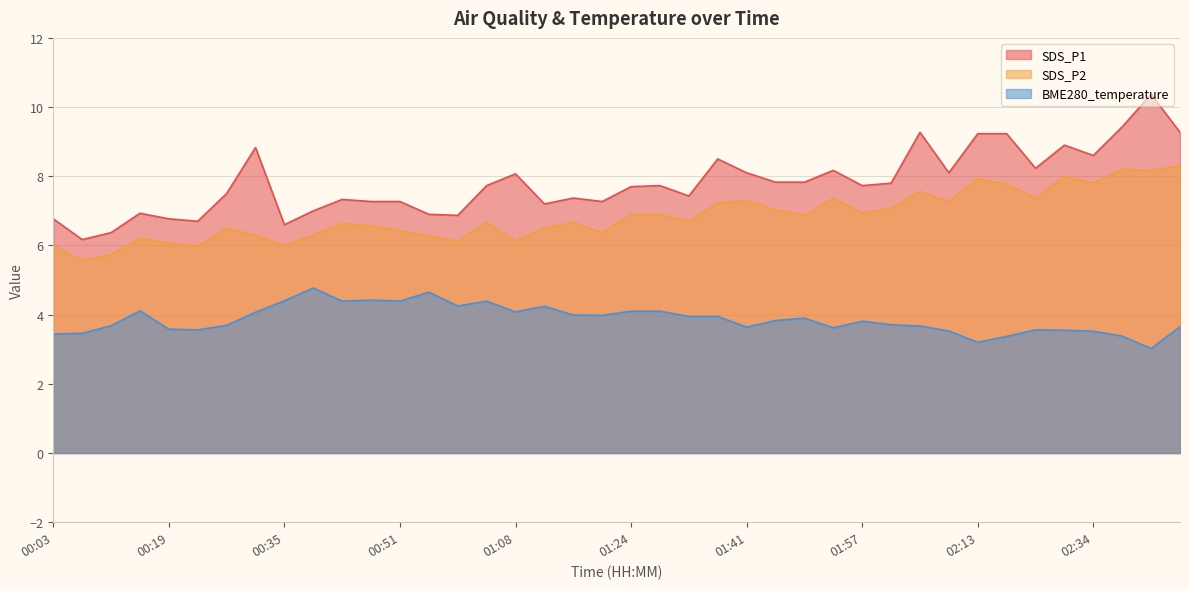

Reading right to left, extract all data points from this chart.

SDS_P1: 9.3	10.4	9.4	8.6	8.9	8.2	9.2	9.2	8.1	9.3	7.8	7.7	8.2	7.8	7.8	8.1	8.5	7.4	7.7	7.7	7.3	7.4	7.2	8.1	7.7	6.9	6.9	7.3	7.3	7.3	7.0	6.6	8.8	7.5	6.7	6.8	6.9	6.4	6.2	6.8
SDS_P2: 8.3	8.2	8.2	7.8	8.0	7.4	7.8	7.9	7.3	7.6	7.1	6.9	7.4	6.9	7.0	7.3	7.2	6.7	6.9	6.9	6.4	6.7	6.5	6.1	6.7	6.1	6.3	6.4	6.6	6.6	6.3	6.0	6.3	6.5	6.0	6.1	6.2	5.7	5.6	6.0
BME280_temperature: 3.6	3.0	3.4	3.5	3.5	3.6	3.4	3.2	3.5	3.7	3.7	3.8	3.6	3.9	3.8	3.6	4.0	4.0	4.1	4.1	4.0	4.0	4.2	4.1	4.4	4.2	4.7	4.4	4.4	4.4	4.8	4.4	4.1	3.7	3.6	3.6	4.1	3.7	3.5	3.4